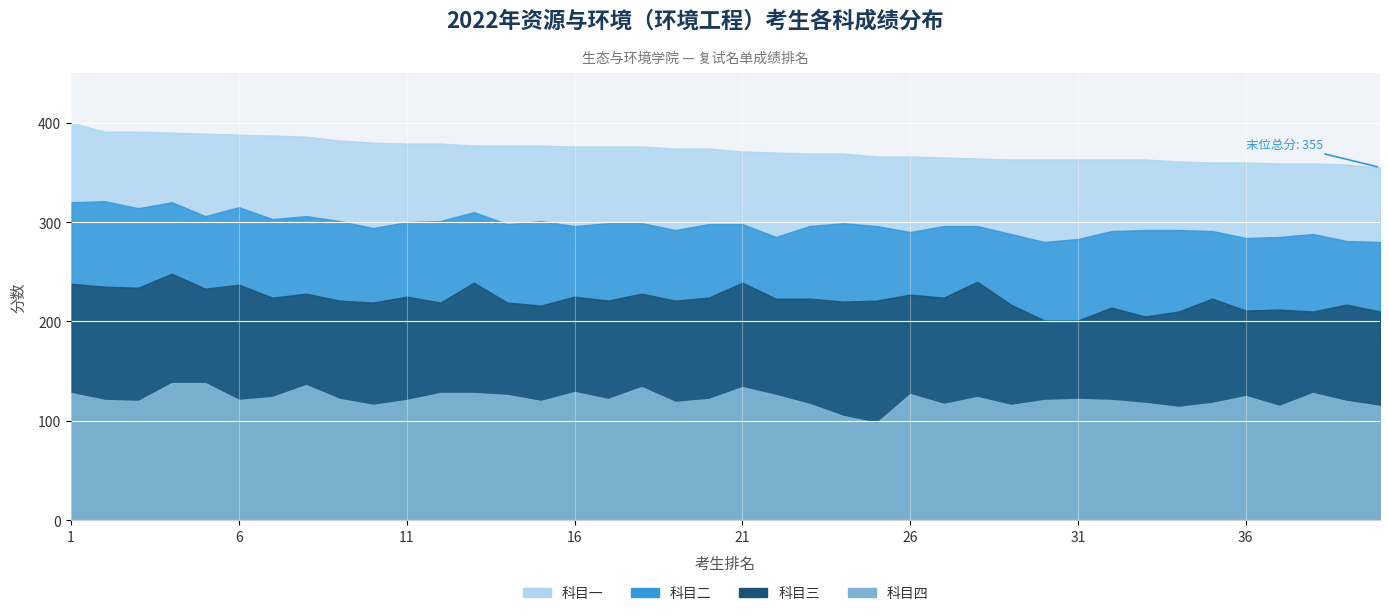

Is it true that 科目二 equals 75 at 25?

True